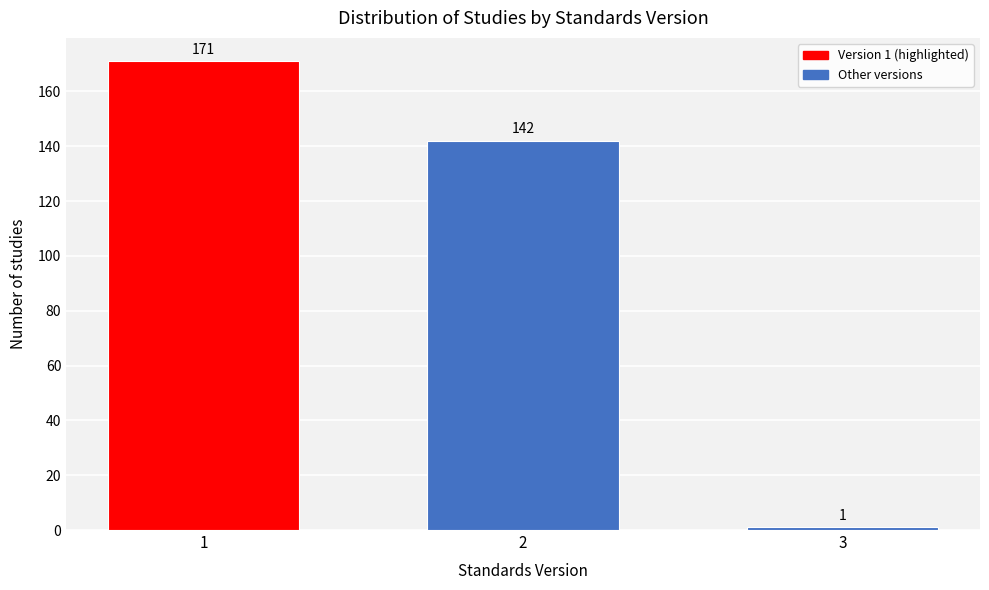

Reading right to left, what are all the values shown in this chart?

3=1	2=142	1=171